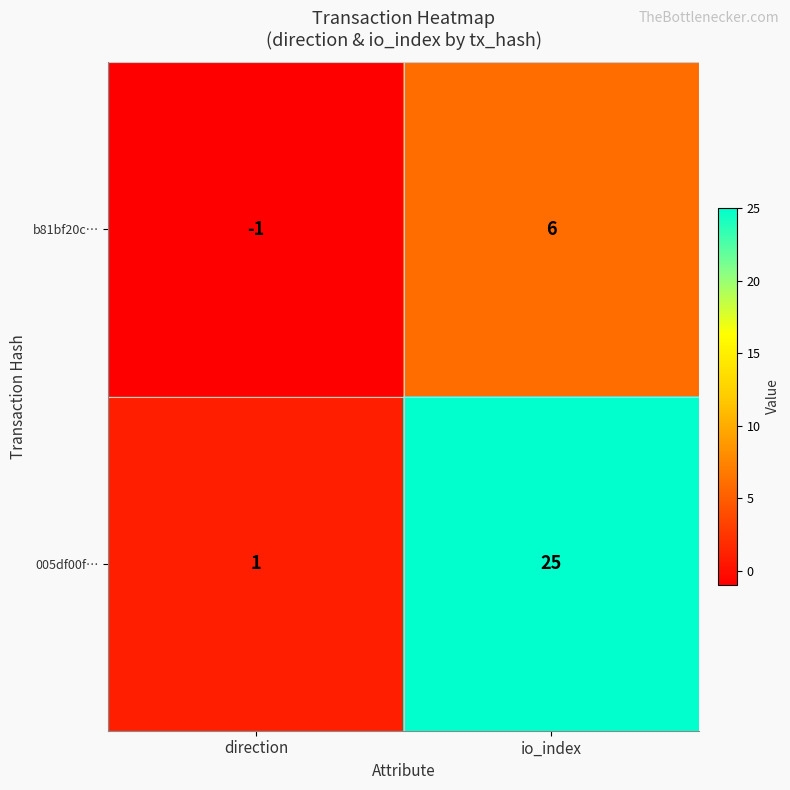

What is the sum of the b81bf20c… values at direction and io_index?

5